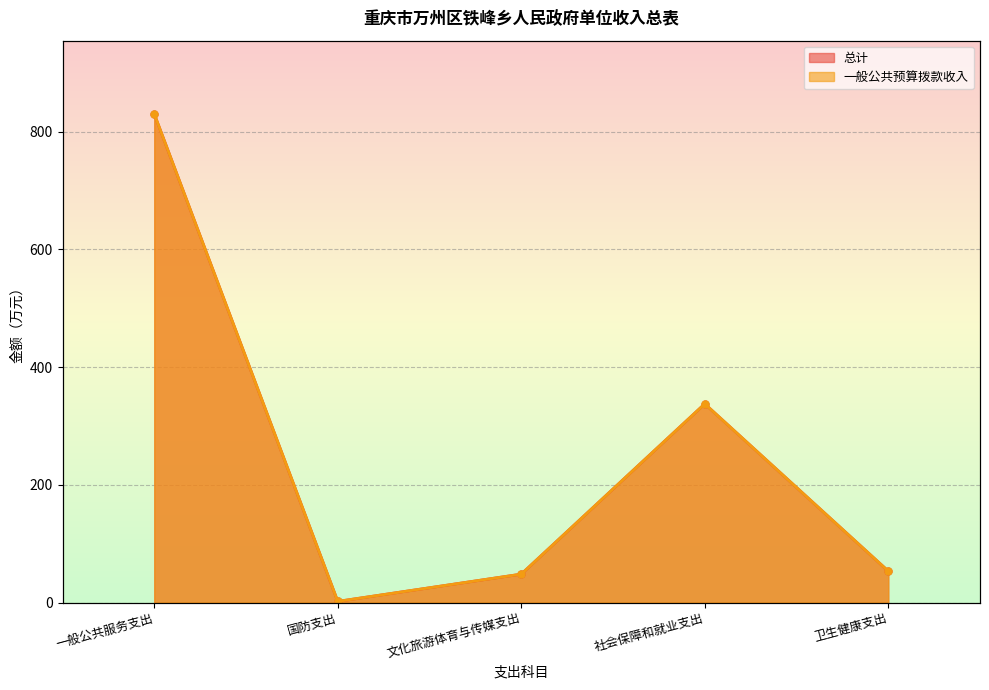

Where is 总计 nearest to the value 415?

社会保障和就业支出